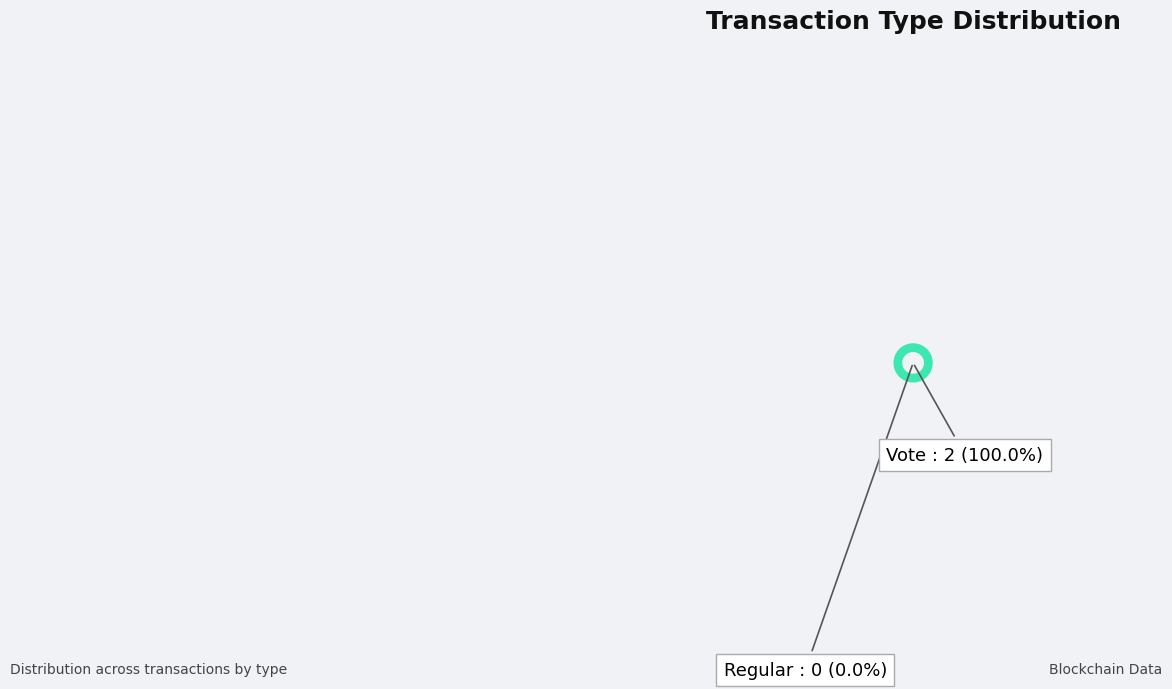

Which slice is the smallest?

Regular